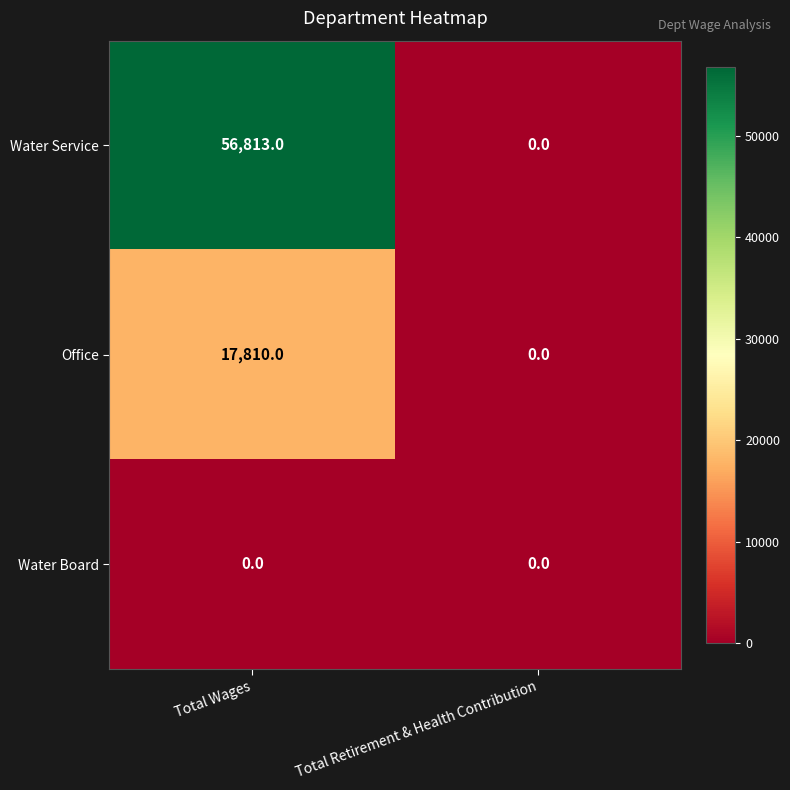

Reading right to left, transcribe all the data shown in this chart.

Water Service: Total Retirement & Health Contribution=0	Total Wages=56813
Office: Total Retirement & Health Contribution=0	Total Wages=17810
Water Board: Total Retirement & Health Contribution=0	Total Wages=0